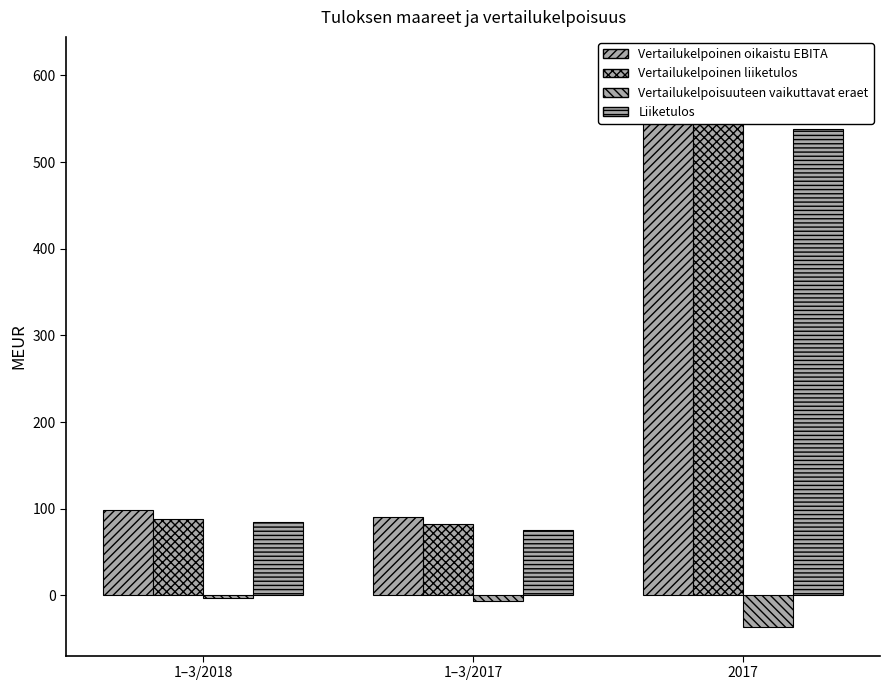

What is the label of the 3rd bar from the left?

2017